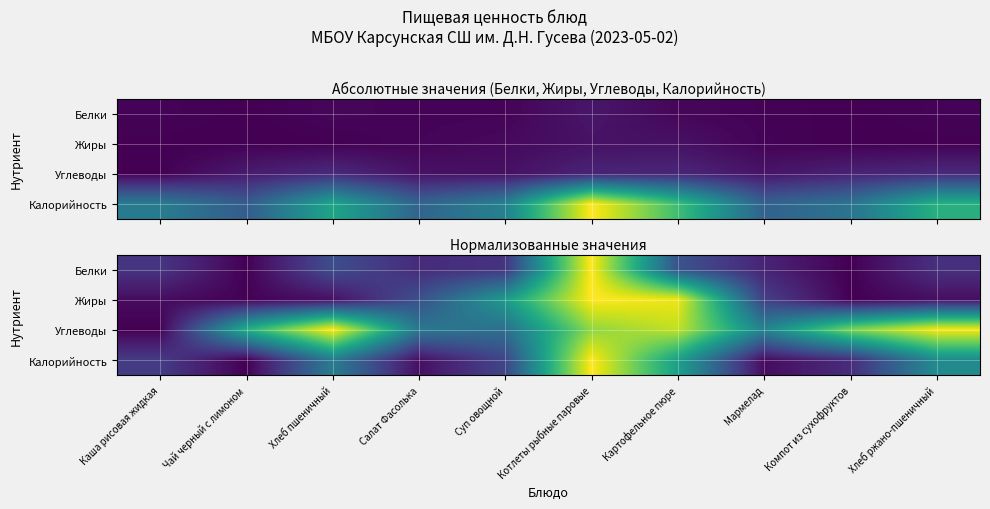

Rank the series at Чай черный с лимоном from lowest to highest value.

Калорийность, Белки, Жиры, Углеводы